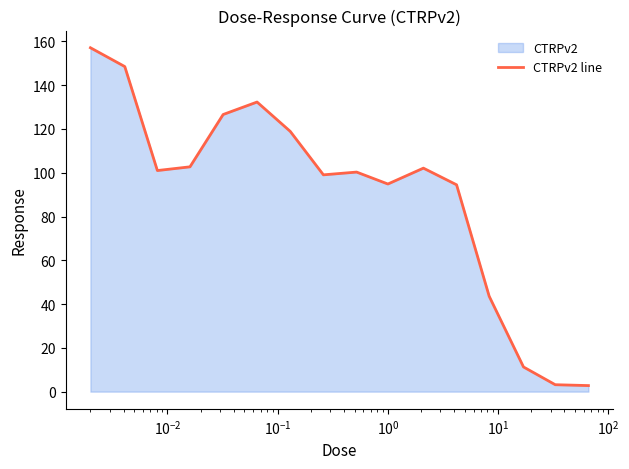

How many interior local valleys (lower than both neighbors) does the data have?

3